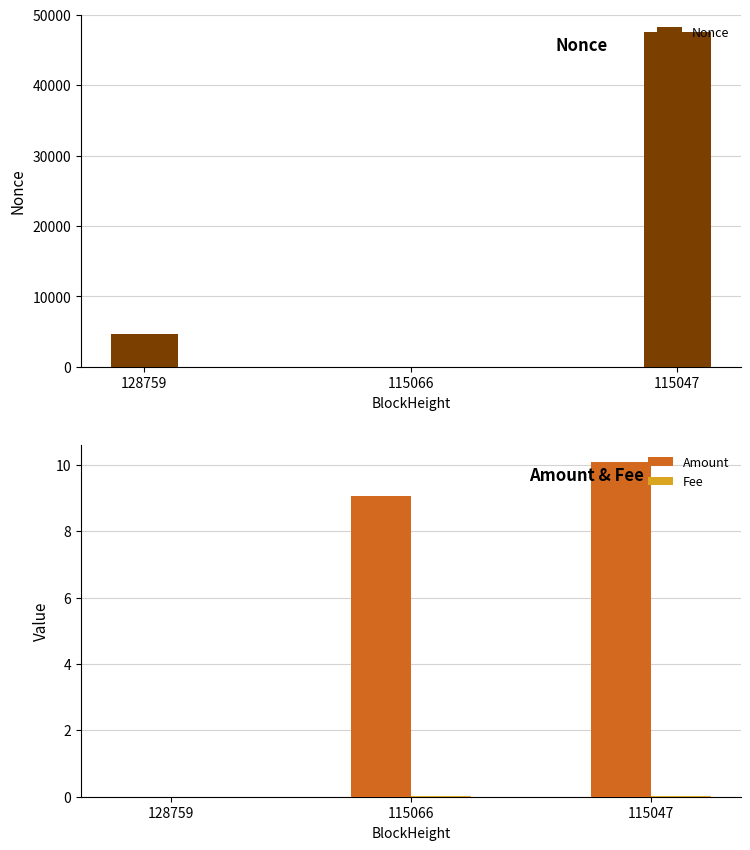

Which series changed the most between 128759 and 115047?

Nonce